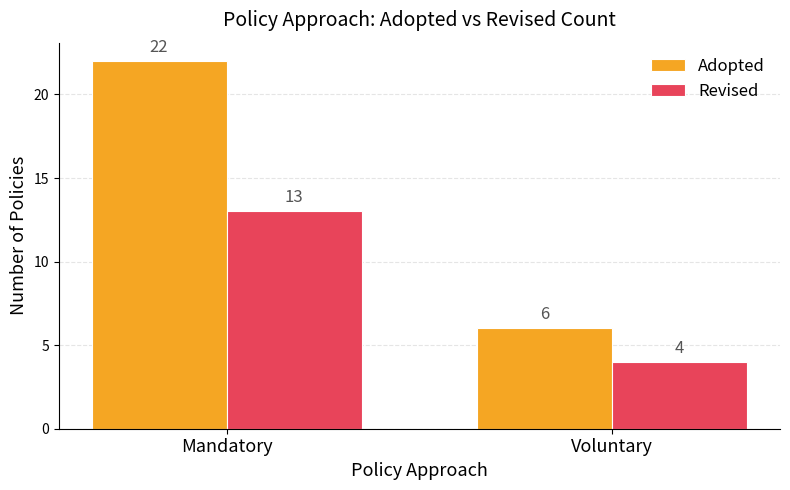

At which category is the sum across all series the highest?

Mandatory